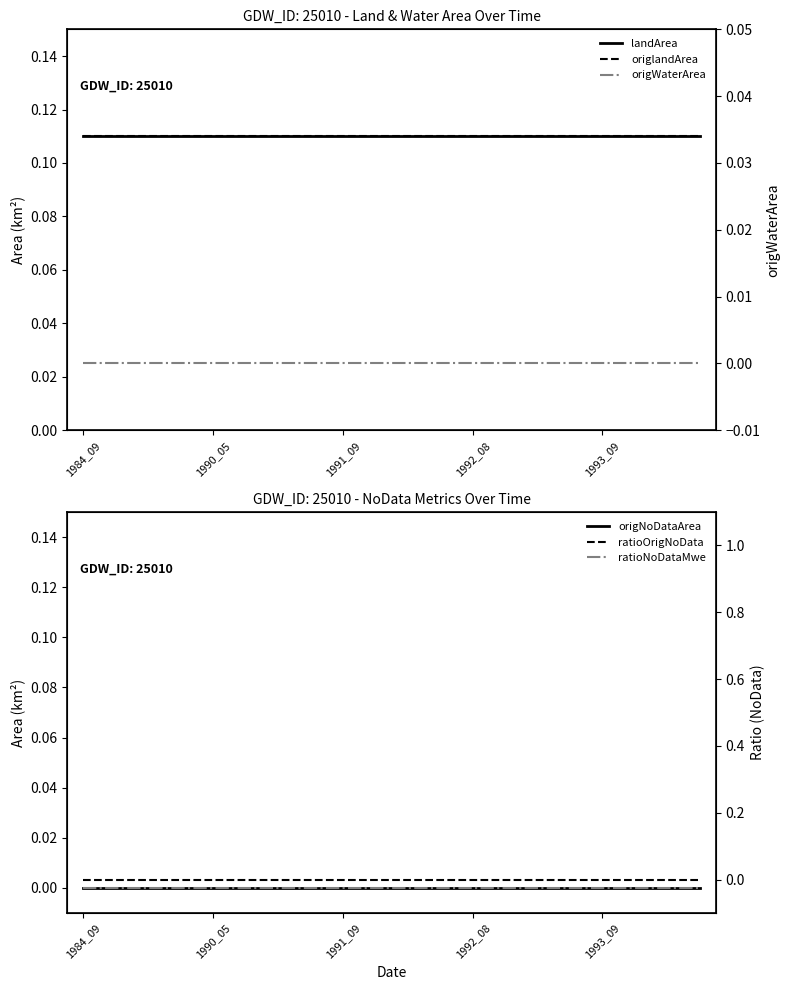

Which label corresponds to the smallest value in the chart?

1984_09